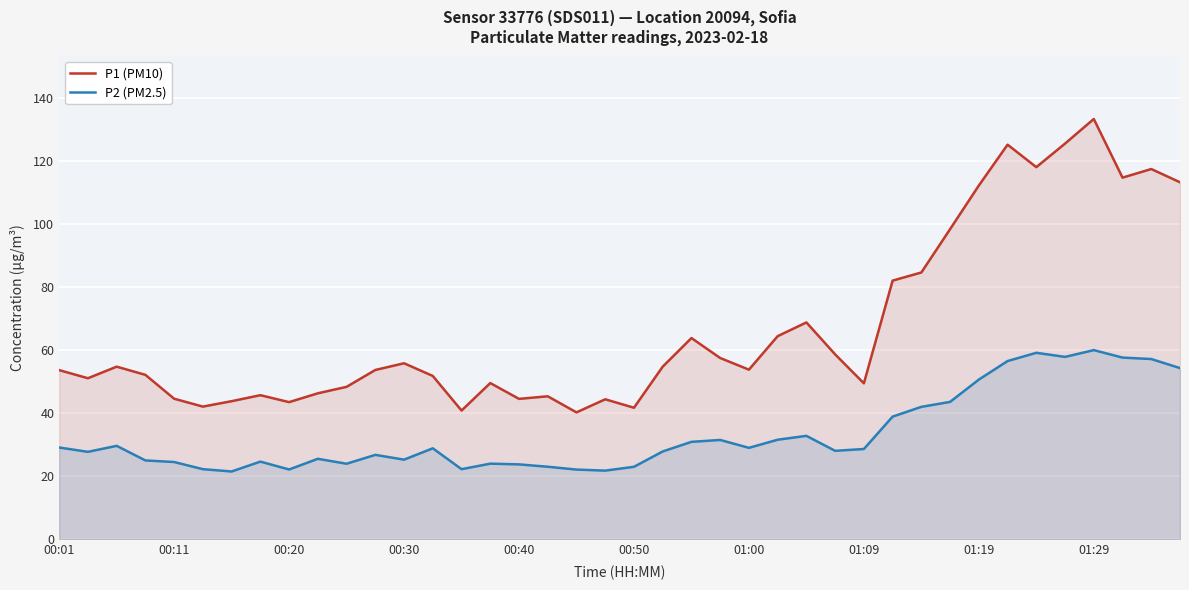

What is the maximum value for P1 (PM10)?

133.3